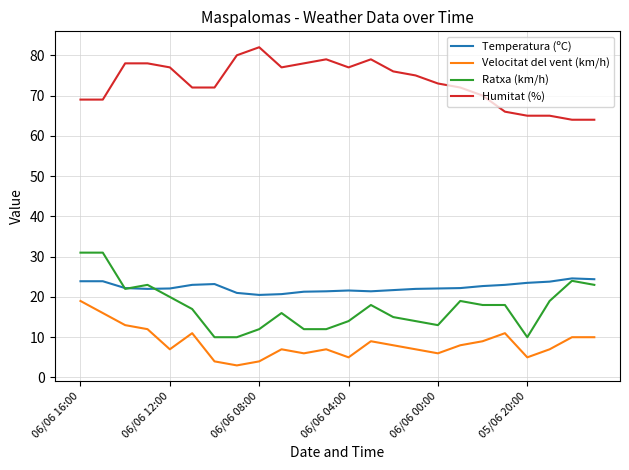

What is the sum of all Temperatura (ºC) values?

538.2